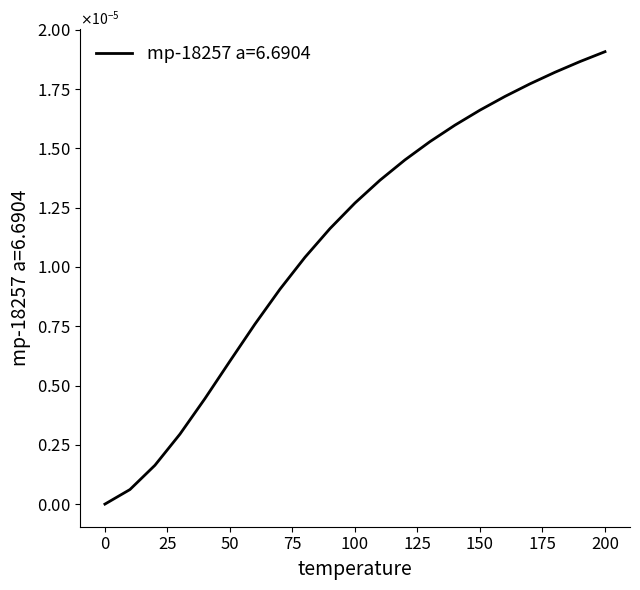

Rank the categories by value from highest to lowest.

200.0, 190.0, 180.0, 170.0, 160.0, 150.0, 140.0, 130.0, 120.0, 110.0, 100.0, 90.0, 80.0, 70.0, 60.0, 50.0, 40.0, 30.0, 20.0, 10.0, 0.0